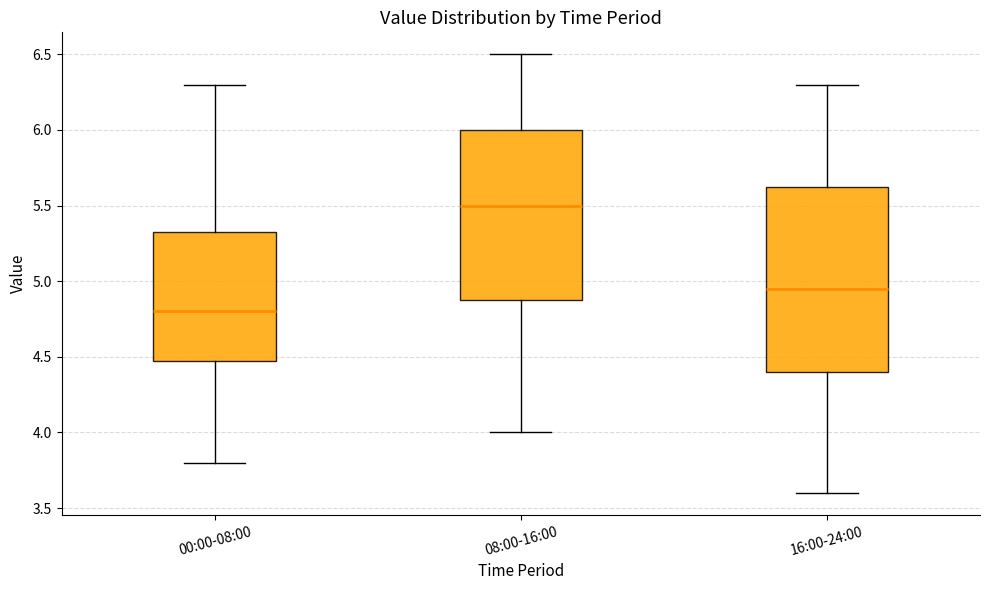

Reading left to right, transcribe this box plot: for each box, give where its median line is, the range the box spans, and where its two whiskers end, as read against the y-axis. The values are not printed on the chart, so give them approximately, as read against the axis.

00:00-08:00: median 4.80, box 4.50 to 5.35, whiskers 3.80 to 6.30
08:00-16:00: median 5.50, box 4.90 to 6.00, whiskers 4.00 to 6.50
16:00-24:00: median 4.95, box 4.40 to 5.65, whiskers 3.60 to 6.30